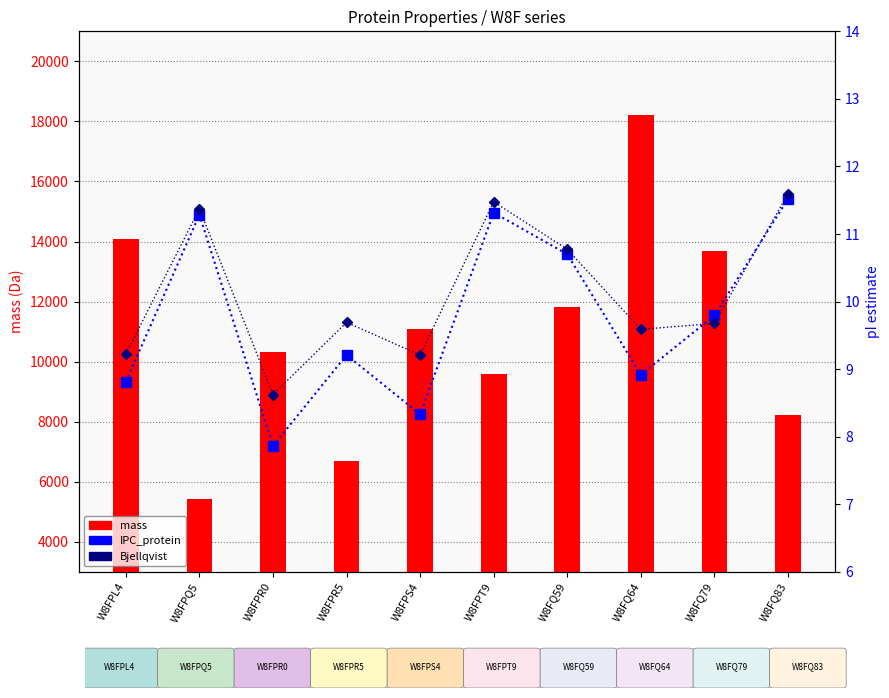

Is the value of mass at W8FQ83 greater than the value of Bjellqvist at W8FPL4?

Yes